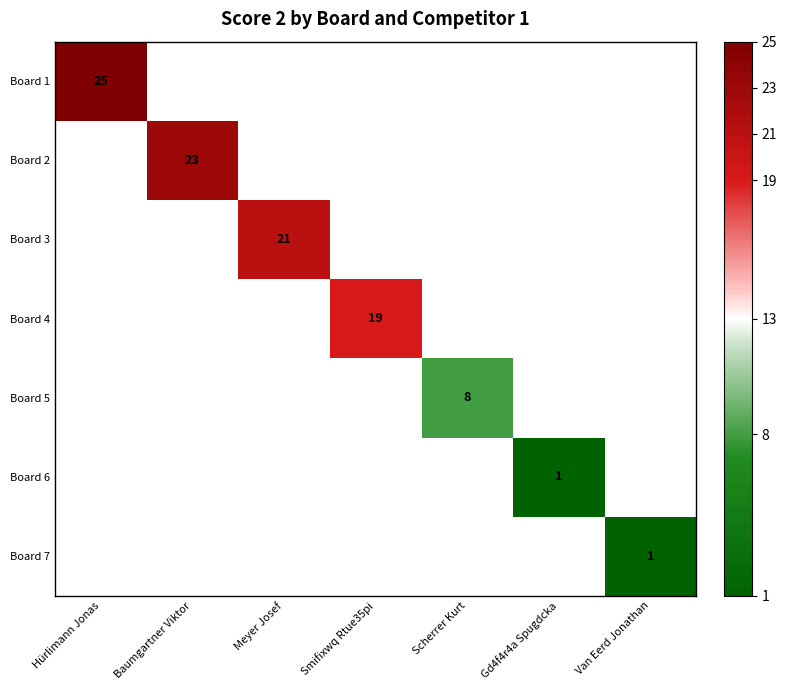

True or false: Board 4 has a value of 9 at Smifixwq Rtue35pi.

False